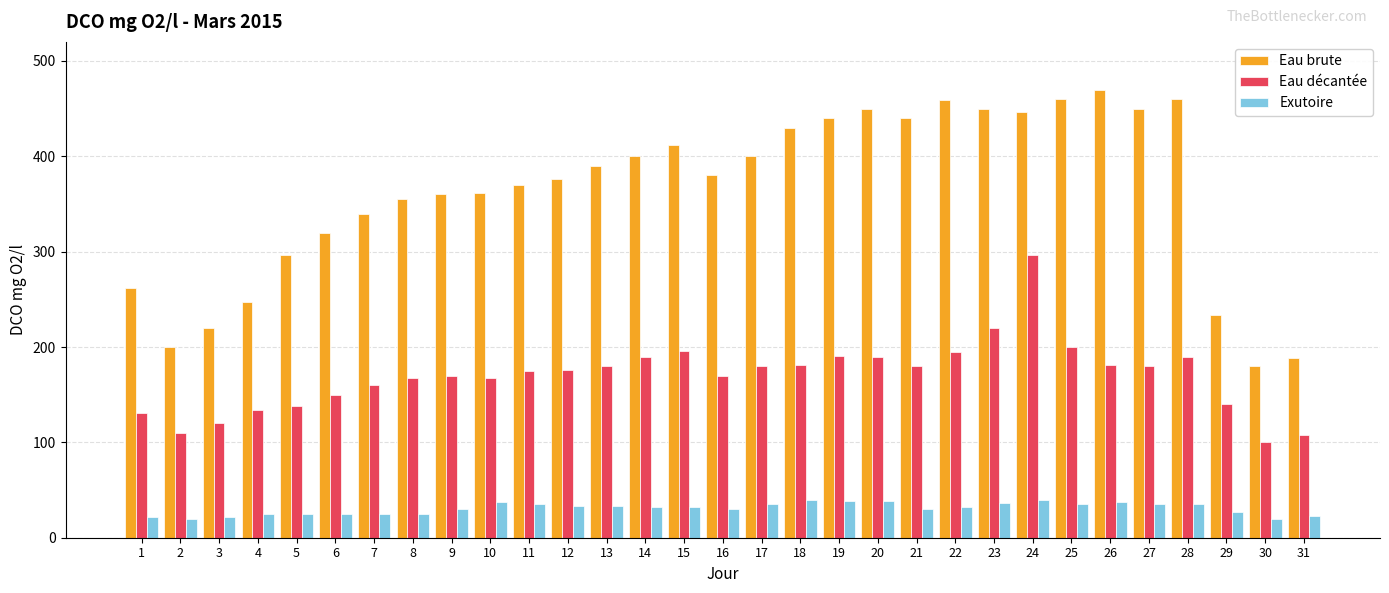

How many groups of bars are there?

31